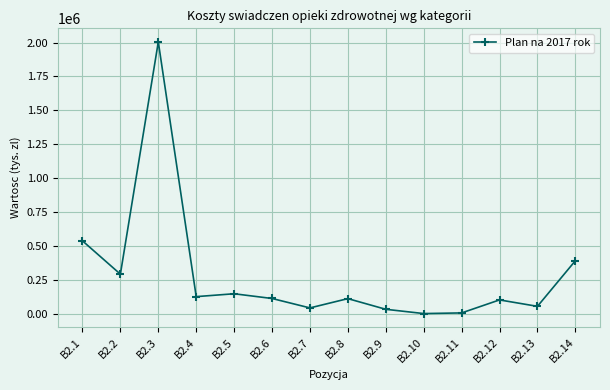

What is the average value?

284699